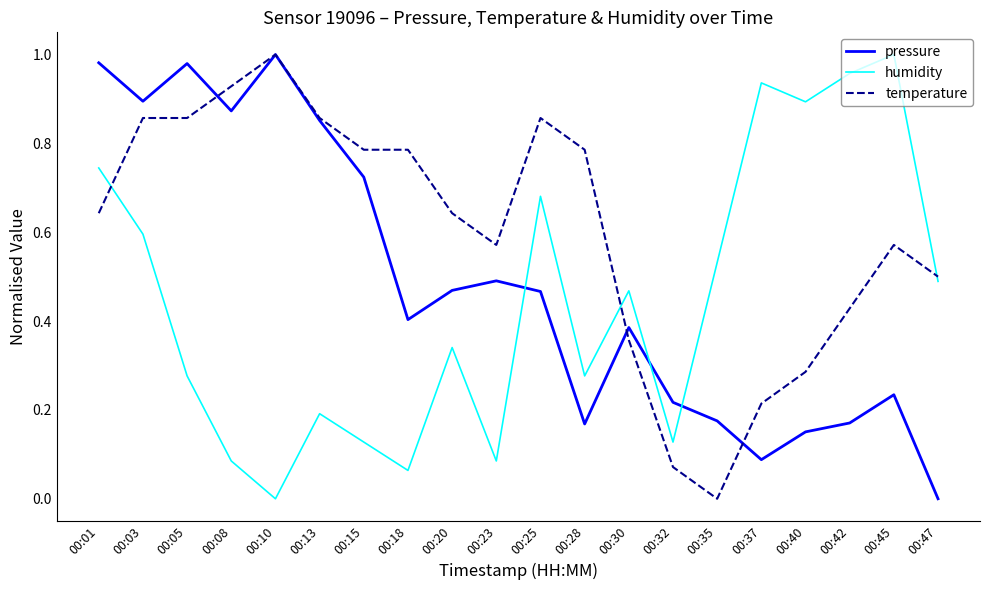

True or false: pressure has more than 0 interior local peaks.

True